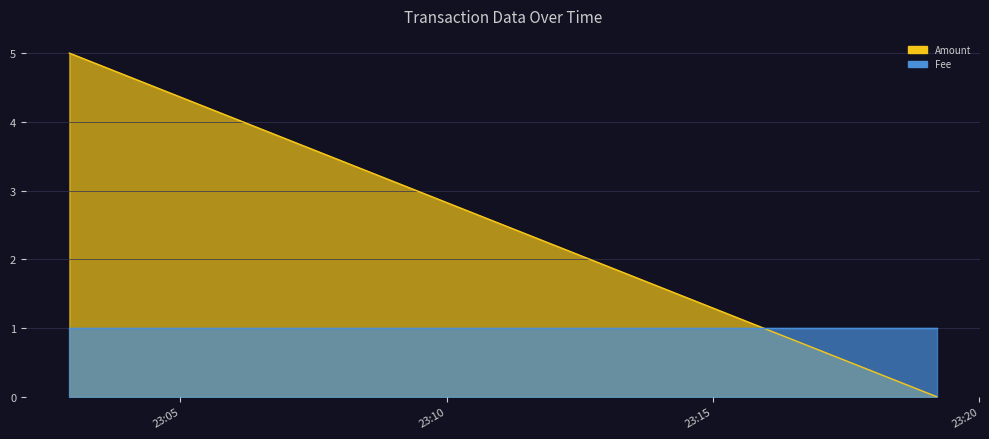

Is it true that Fee equals 1 at 2017-01-13 23:02:55?

True